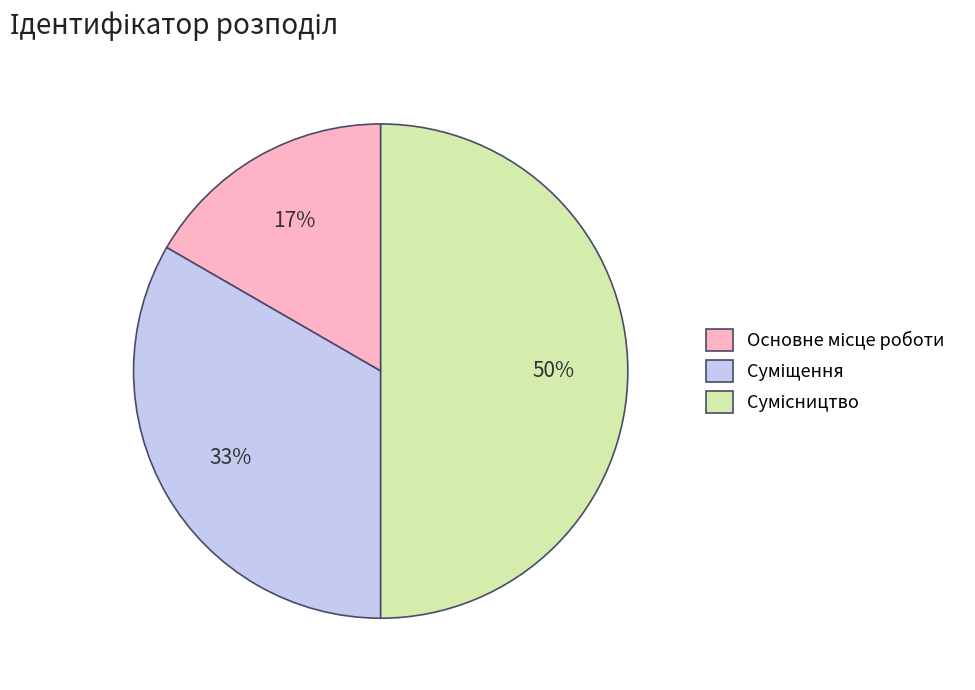

To the nearest percent, what is the average slice percentage?

33%